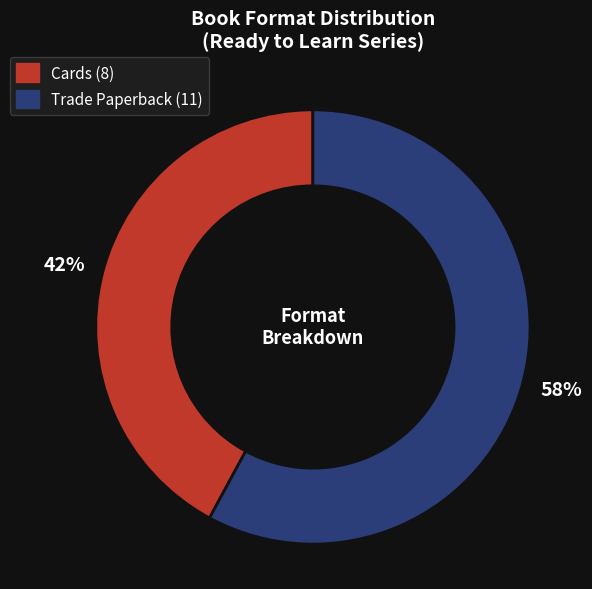

Is the sum of Cards and Trade Paperback greater than half?

Yes